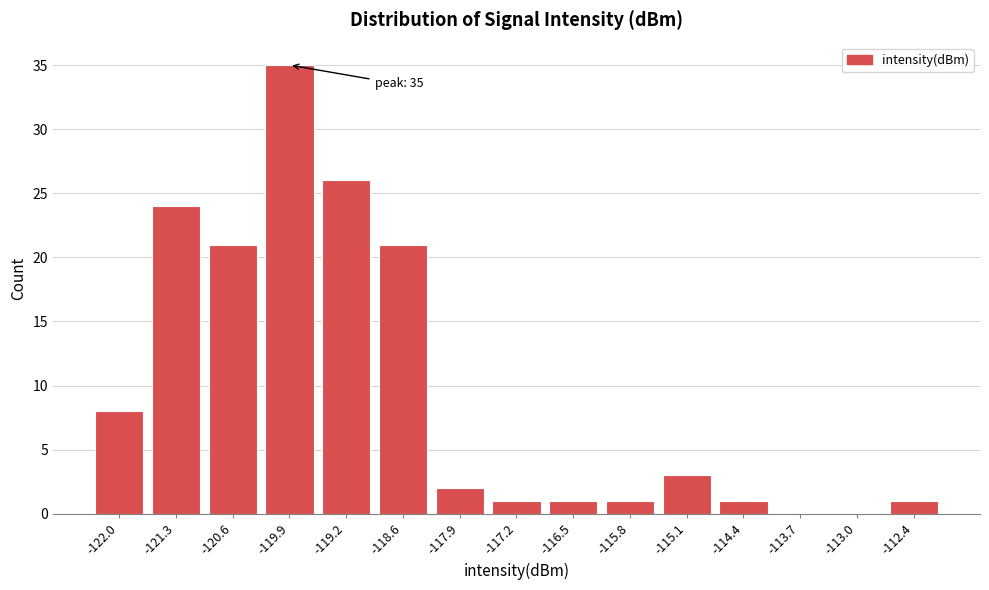

Reading left to right, transcribe all the data shown in this chart.

-122.0=8	-121.3=24	-120.6=21	-119.9=35	-119.2=26	-118.6=21	-117.9=2	-117.2=1	-116.5=1	-115.8=1	-115.1=3	-114.4=1	-113.7=0	-113.0=0	-112.4=1